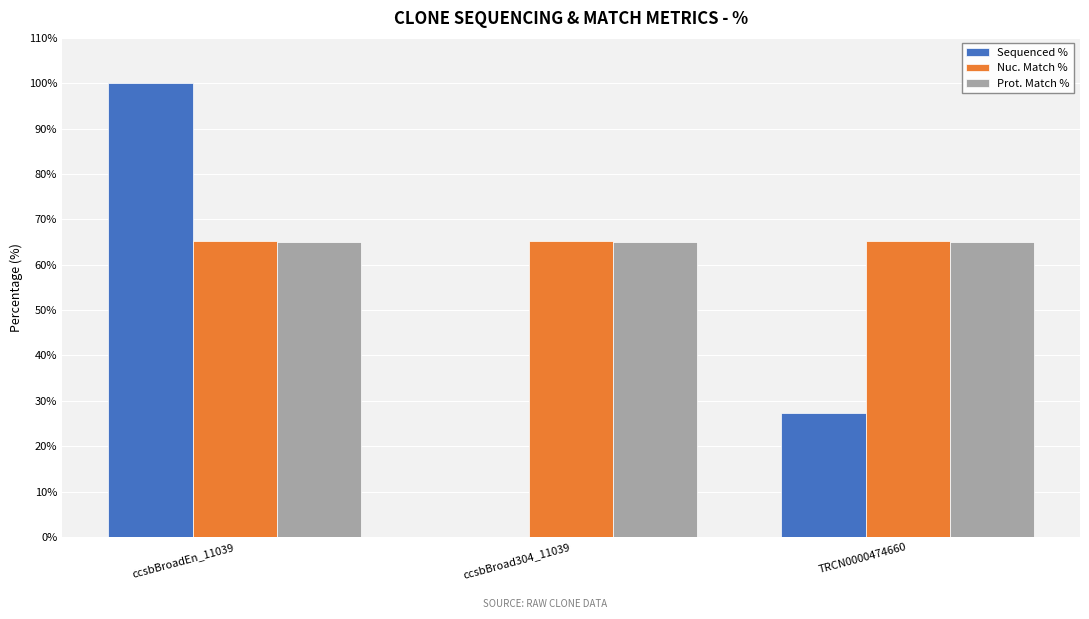

How many categories are shown in the chart?

3